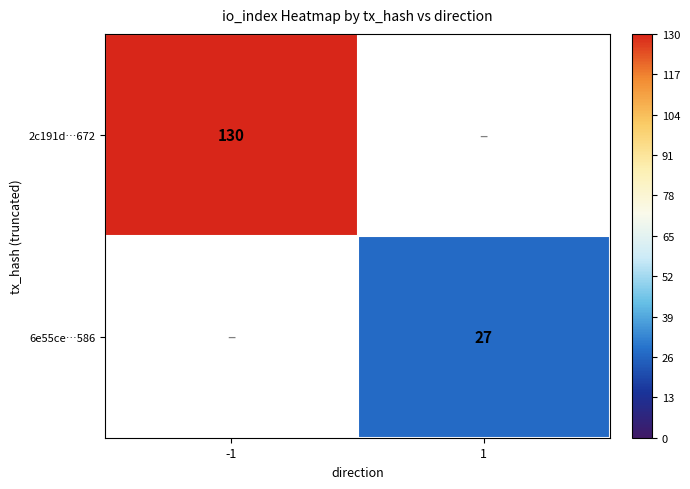

True or false: 2c191d…672 has a value of 26 at -1.

False